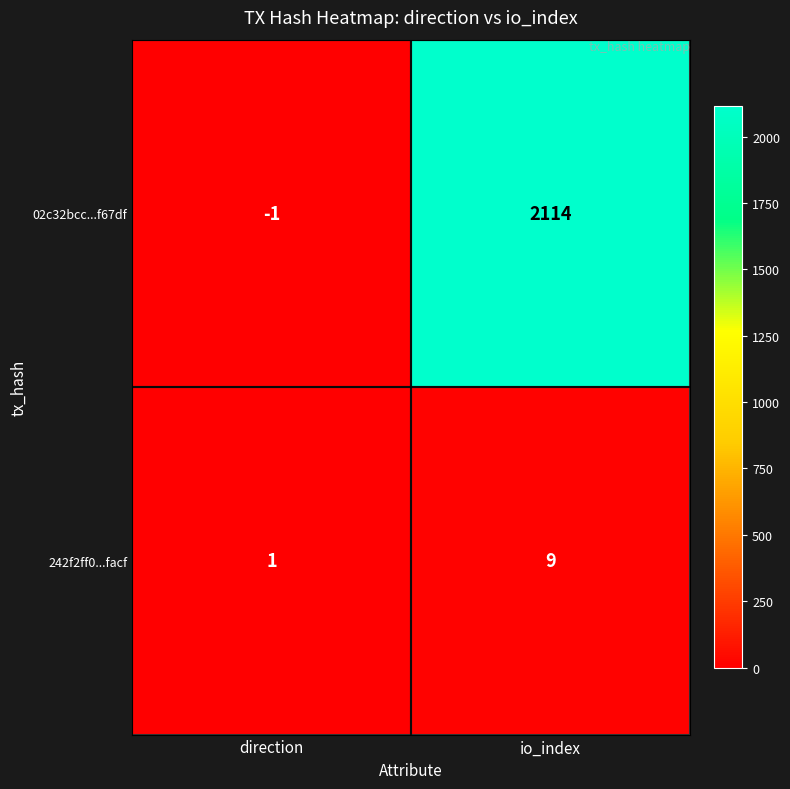

At how many categories does at least one series exceed 648?

1